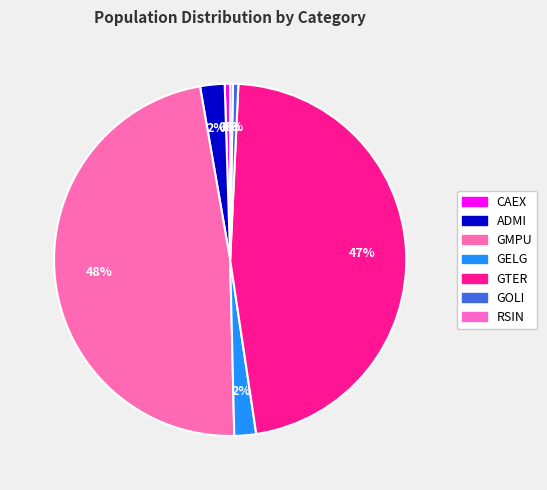

Is it true that CAEX is 1% of the pie?

False